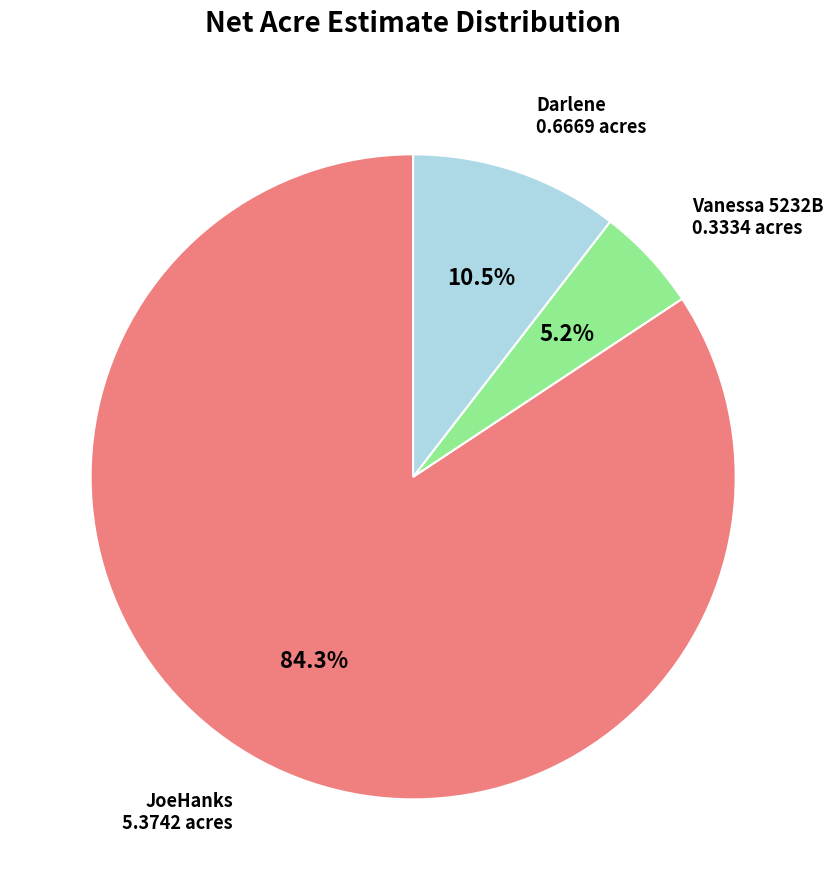

Rank the categories by value from lowest to highest.

Vanessa 5232B, Darlene, JoeHanks